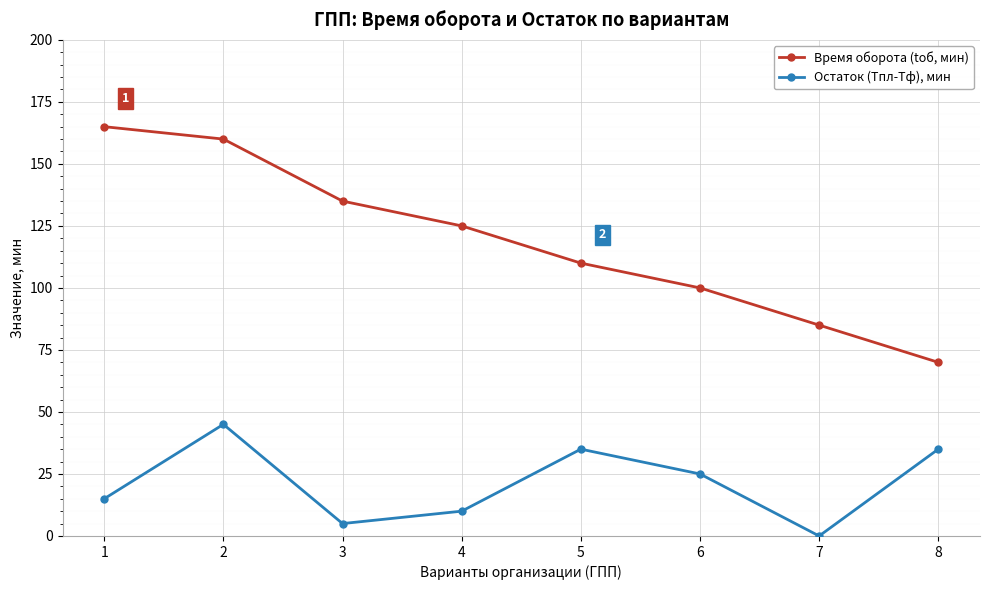

Reading left to right, extract all data points from this chart.

Время оборота (tоб, мин): 1=165	2=160	3=135	4=125	5=110	6=100	7=85	8=70
Остаток (Тпл-Тф), мин: 1=15	2=45	3=5	4=10	5=35	6=25	7=0	8=35